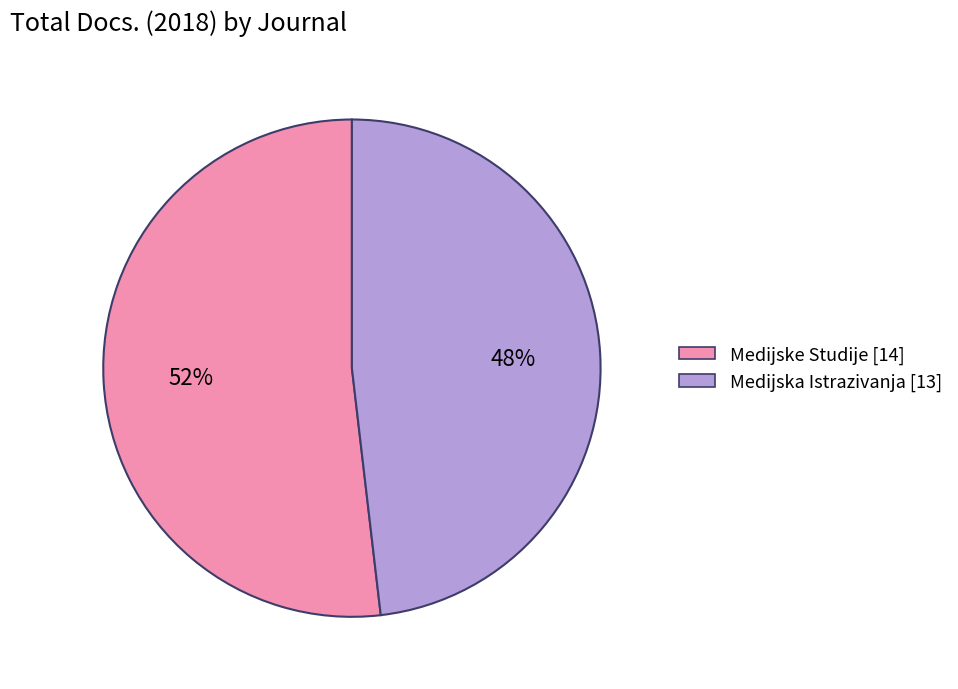

What percentage is the Medijske Studije [14] slice, to the nearest percent?

52%